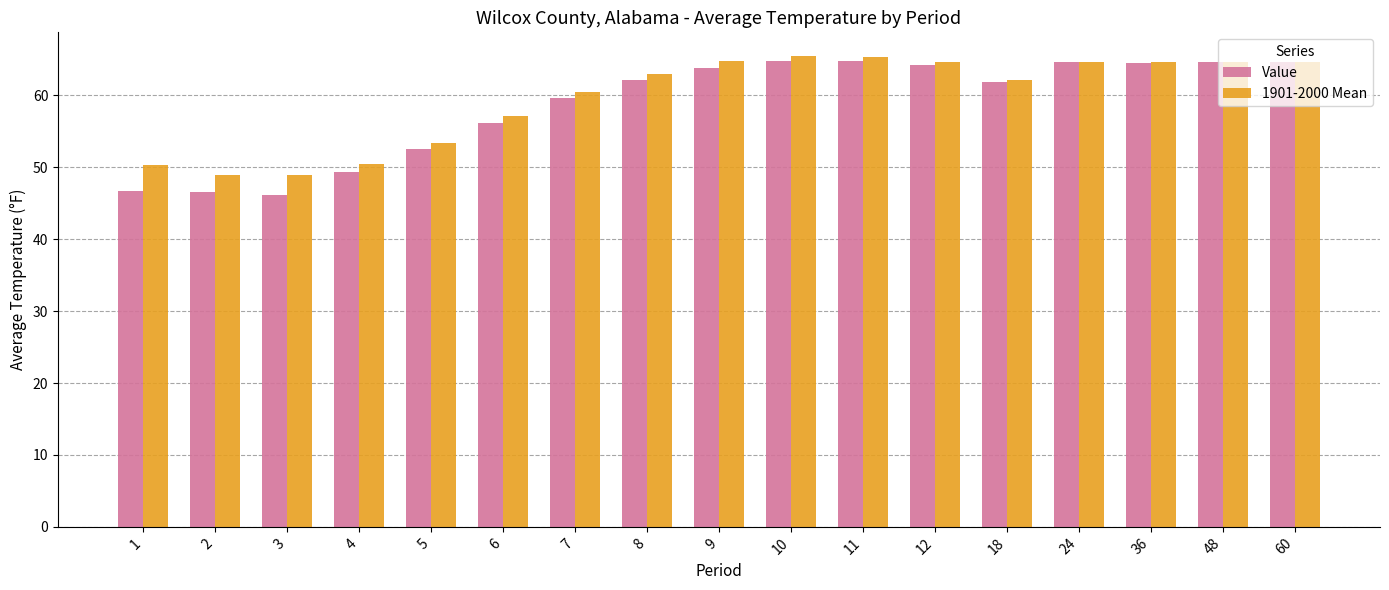

Which series changed the most between 2 and 7?

Value